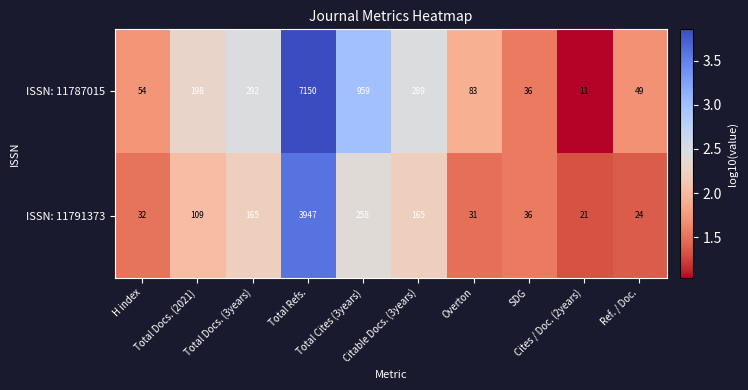

What is the difference between the maximum and minimum values in the ISSN: 11791373 series?

3926